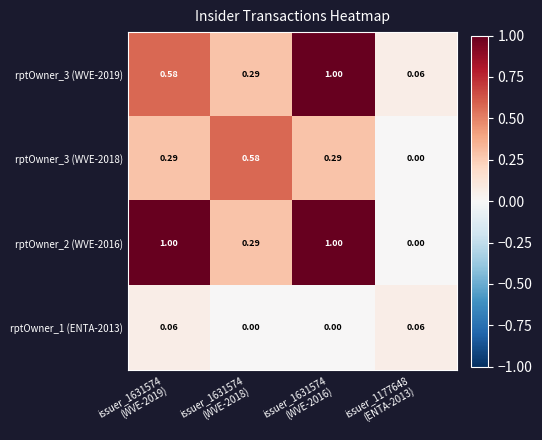

How many distinct data groups are displayed?

4